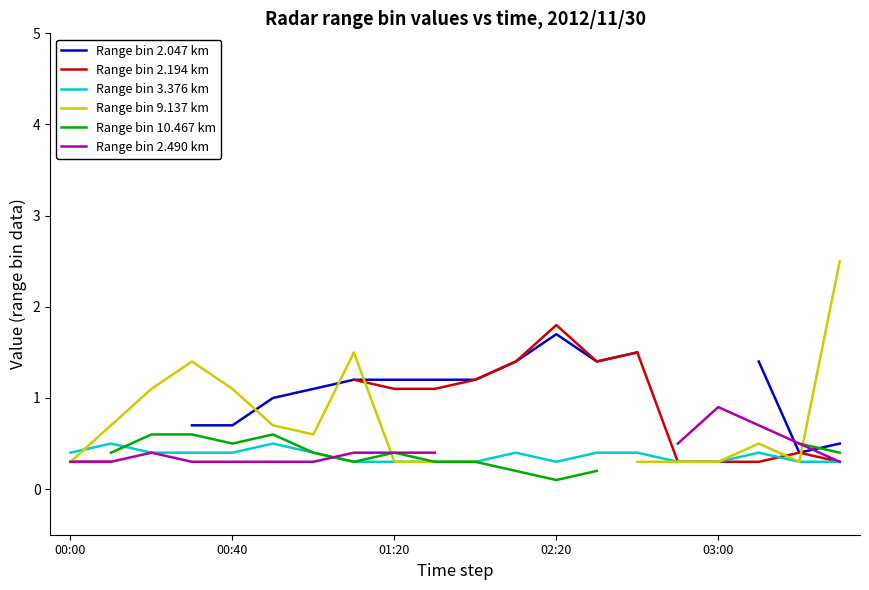

Which series has the largest range (max minus min)?

Range bin 9.137 km